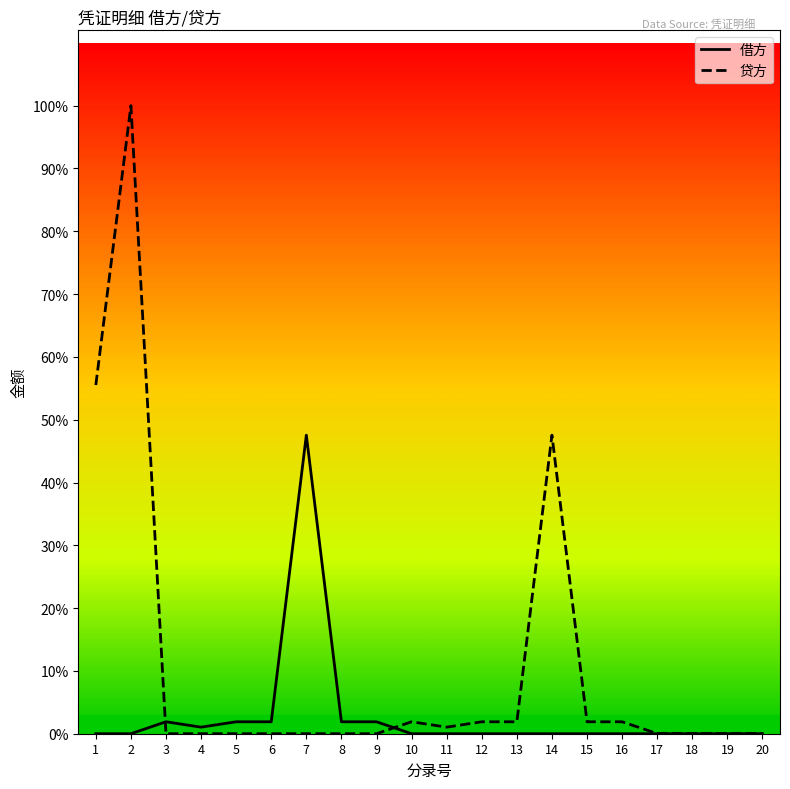

What is the sum of all 借方 values?

61100.0